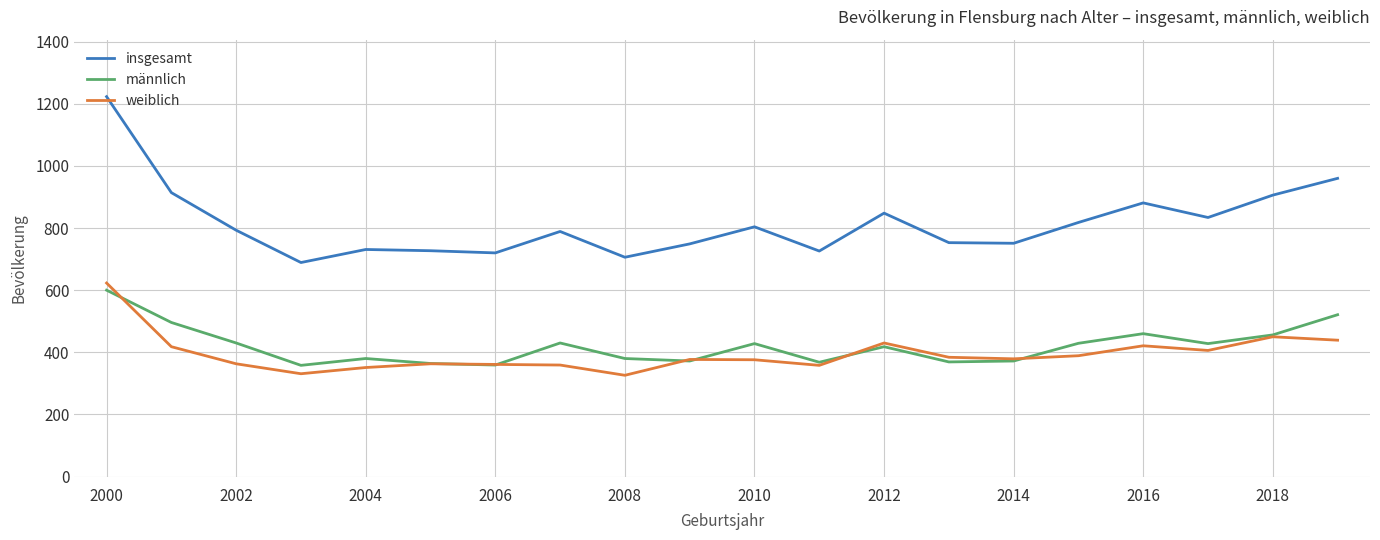

The value of männlich at 2012 is 646. True or false?

False